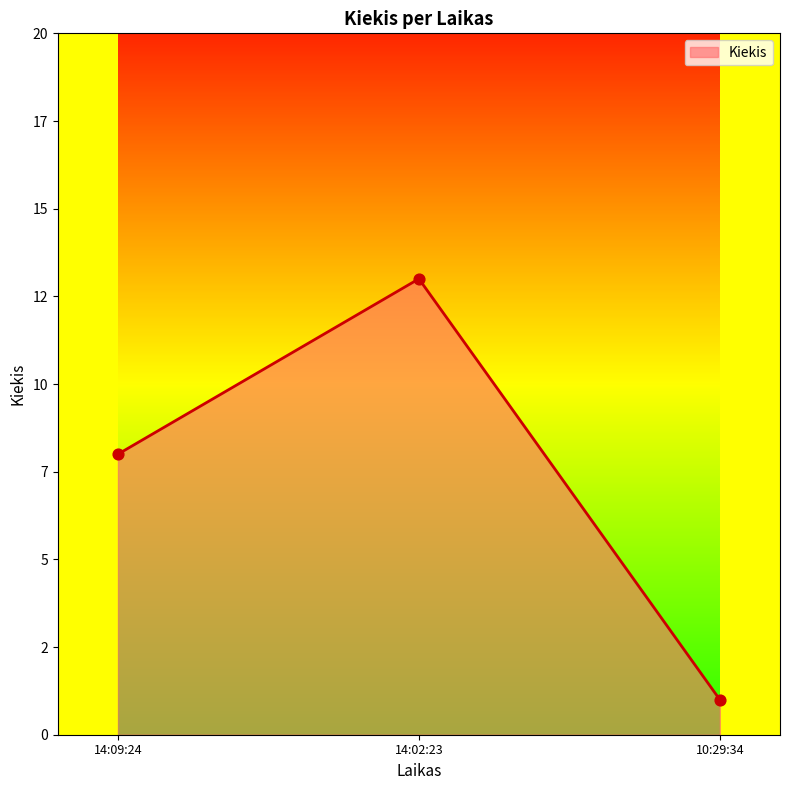

Between 14:09:24 and 14:02:23, which is larger?

14:02:23